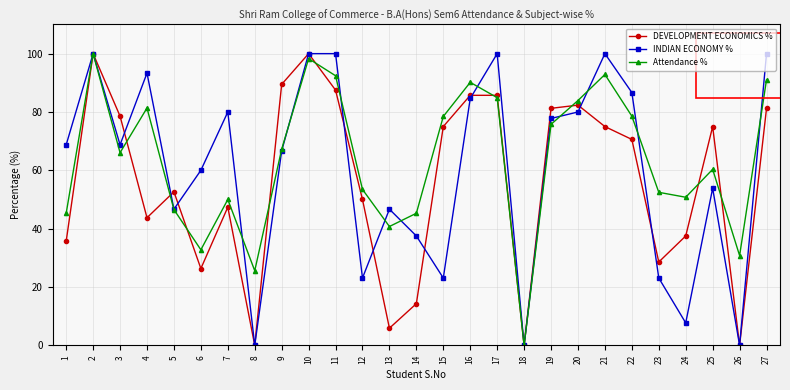

Is it true that DEVELOPMENT ECONOMICS % equals 75.0 at 21?

True